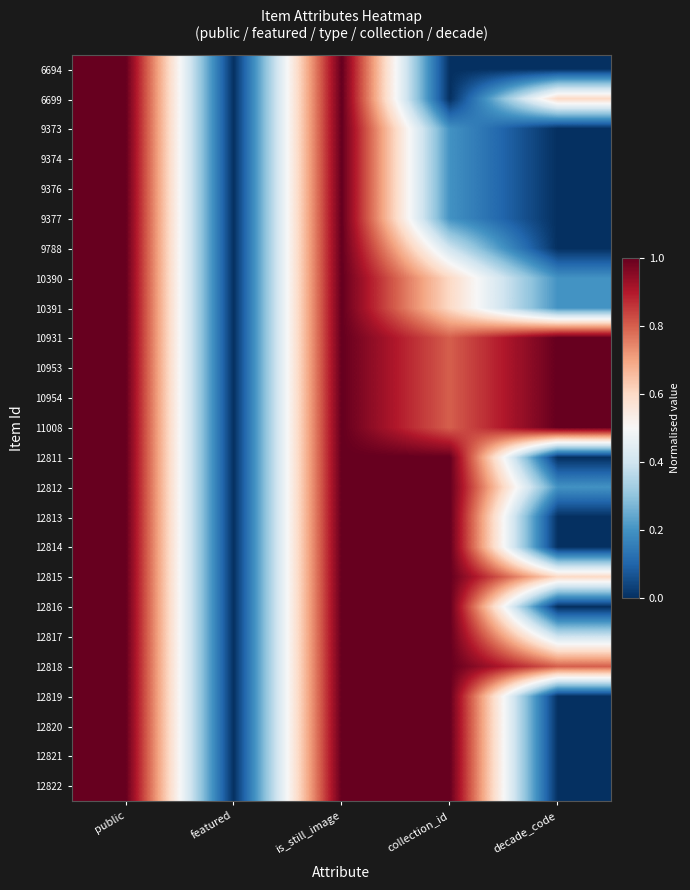

Reading left to right, list all the values displayed in this chart.

6694: public=1.0	featured=0.0	is_still_image=1.0	collection_id=0.0	decade_code=0.0
6699: public=1.0	featured=0.0	is_still_image=1.0	collection_id=0.0	decade_code=0.6
9373: public=1.0	featured=0.0	is_still_image=1.0	collection_id=0.2	decade_code=0.0
9374: public=1.0	featured=0.0	is_still_image=1.0	collection_id=0.2	decade_code=0.0
9376: public=1.0	featured=0.0	is_still_image=1.0	collection_id=0.2	decade_code=0.0
9377: public=1.0	featured=0.0	is_still_image=1.0	collection_id=0.2	decade_code=0.0
9788: public=1.0	featured=0.0	is_still_image=1.0	collection_id=0.4	decade_code=0.0
10390: public=1.0	featured=0.0	is_still_image=1.0	collection_id=0.6	decade_code=0.2
10391: public=1.0	featured=0.0	is_still_image=1.0	collection_id=0.6	decade_code=0.2
10931: public=1.0	featured=0.0	is_still_image=1.0	collection_id=0.8	decade_code=1.0
10953: public=1.0	featured=0.0	is_still_image=1.0	collection_id=0.8	decade_code=1.0
10954: public=1.0	featured=0.0	is_still_image=1.0	collection_id=0.8	decade_code=1.0
11008: public=1.0	featured=0.0	is_still_image=1.0	collection_id=0.8	decade_code=1.0
12811: public=1.0	featured=0.0	is_still_image=1.0	collection_id=1.0	decade_code=0.0
12812: public=1.0	featured=0.0	is_still_image=1.0	collection_id=1.0	decade_code=0.2
12813: public=1.0	featured=0.0	is_still_image=1.0	collection_id=1.0	decade_code=0.0
12814: public=1.0	featured=0.0	is_still_image=1.0	collection_id=1.0	decade_code=0.0
12815: public=1.0	featured=0.0	is_still_image=1.0	collection_id=1.0	decade_code=0.6
12816: public=1.0	featured=0.0	is_still_image=1.0	collection_id=1.0	decade_code=0.0
12817: public=1.0	featured=0.0	is_still_image=1.0	collection_id=1.0	decade_code=0.4
12818: public=1.0	featured=0.0	is_still_image=1.0	collection_id=1.0	decade_code=0.8
12819: public=1.0	featured=0.0	is_still_image=1.0	collection_id=1.0	decade_code=0.0
12820: public=1.0	featured=0.0	is_still_image=1.0	collection_id=1.0	decade_code=0.0
12821: public=1.0	featured=0.0	is_still_image=1.0	collection_id=1.0	decade_code=0.0
12822: public=1.0	featured=0.0	is_still_image=1.0	collection_id=1.0	decade_code=0.0